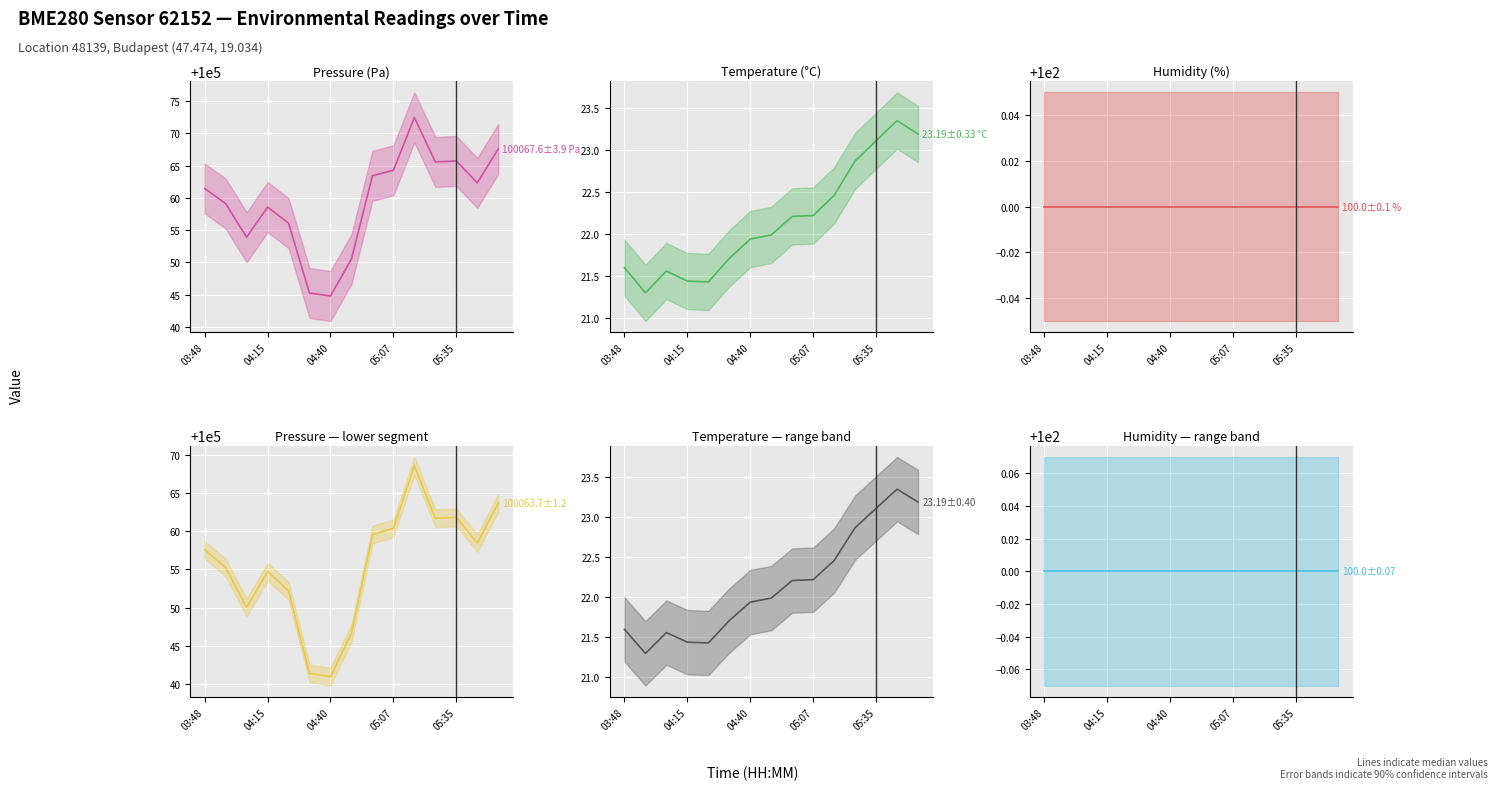

In Pressure — lower segment, how many points are lower than both neighbors (excluding endpoints)?

4